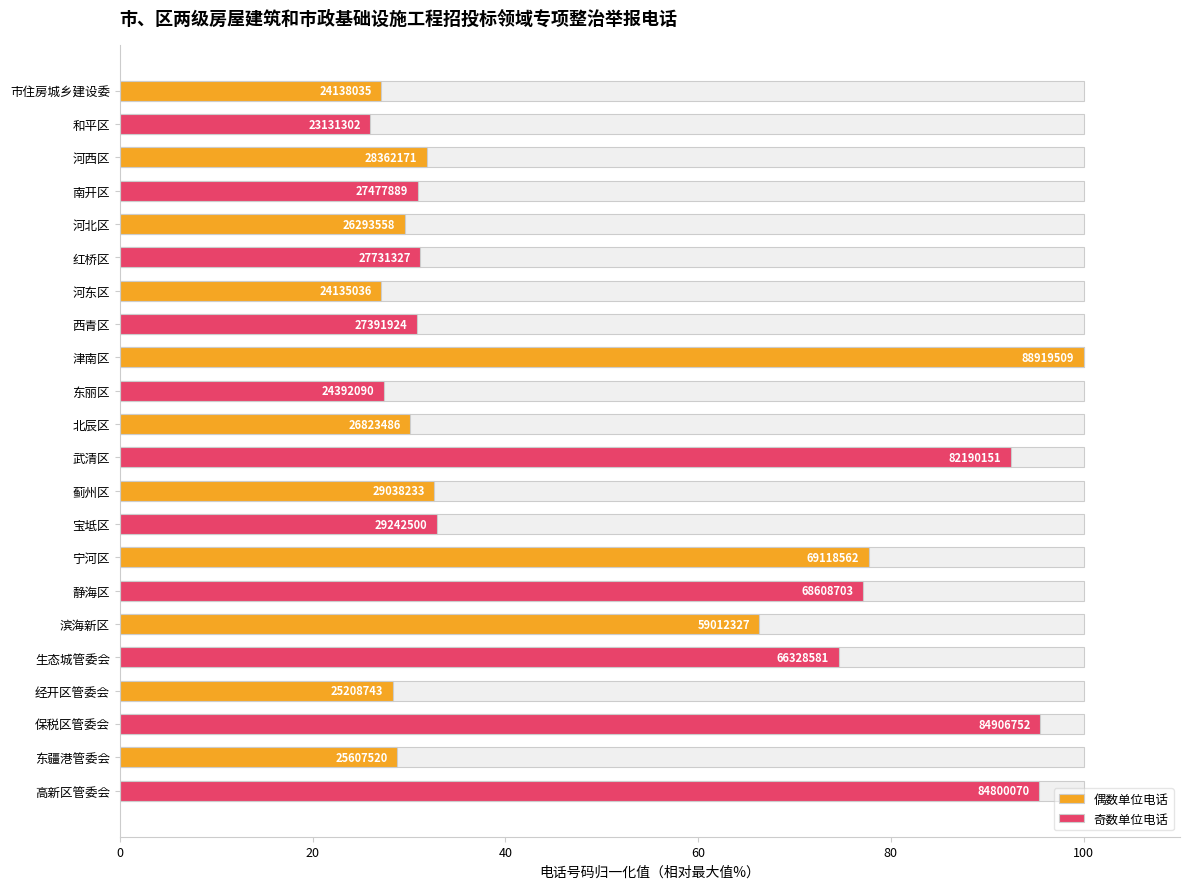

What is the average value of the 偶数单位电话 series?

43.6